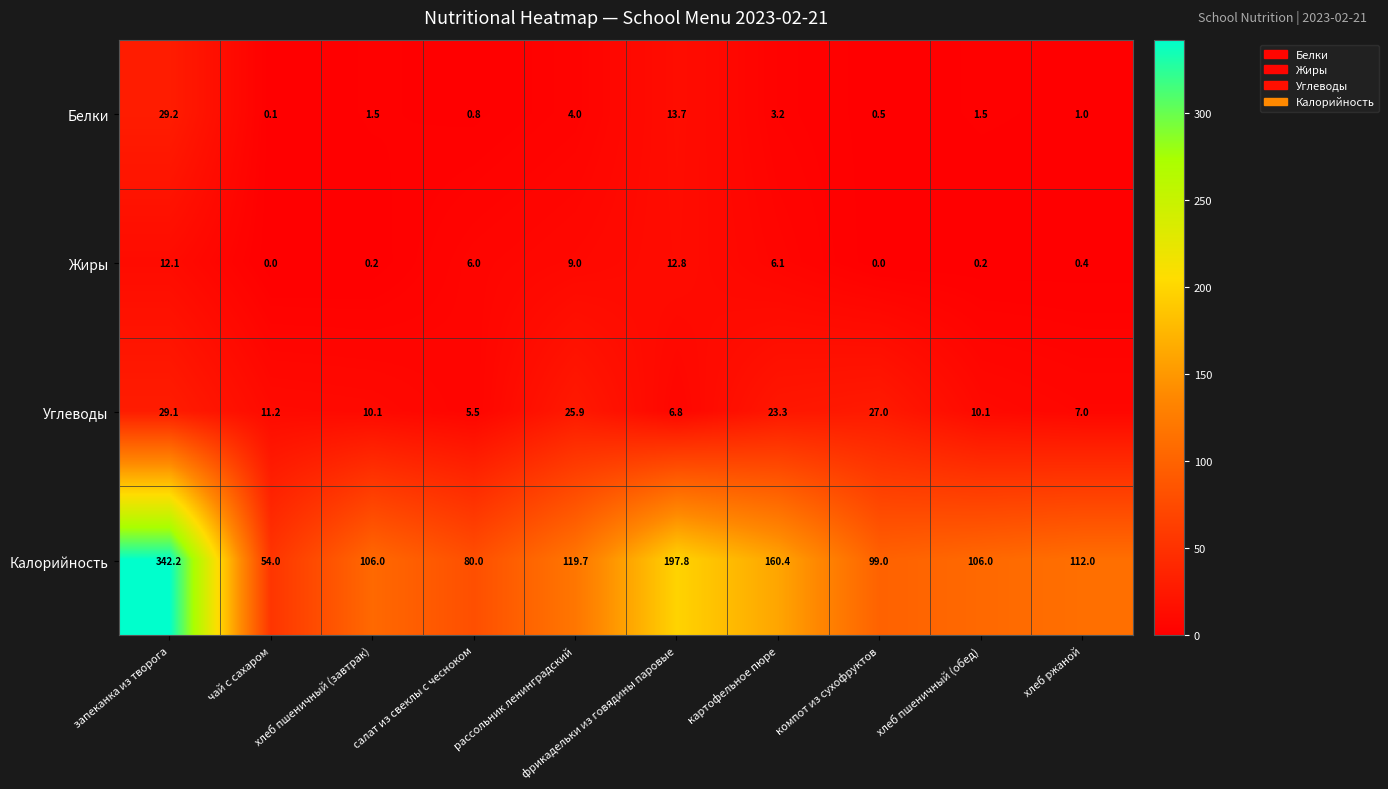

Which series has the widest spread of values?

Калорийность